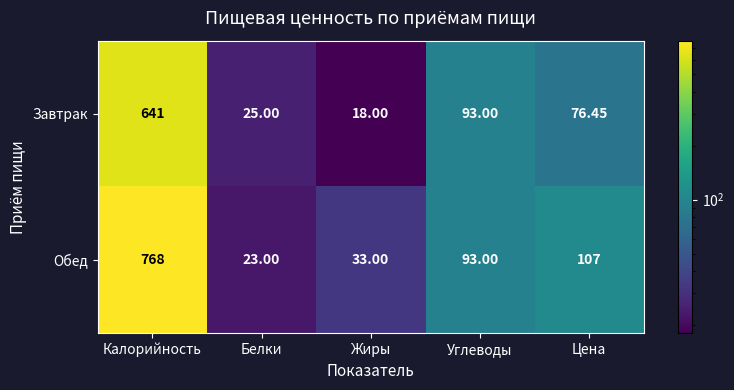

Between Жиры and Углеводы, which series saw the biggest shift?

Завтрак